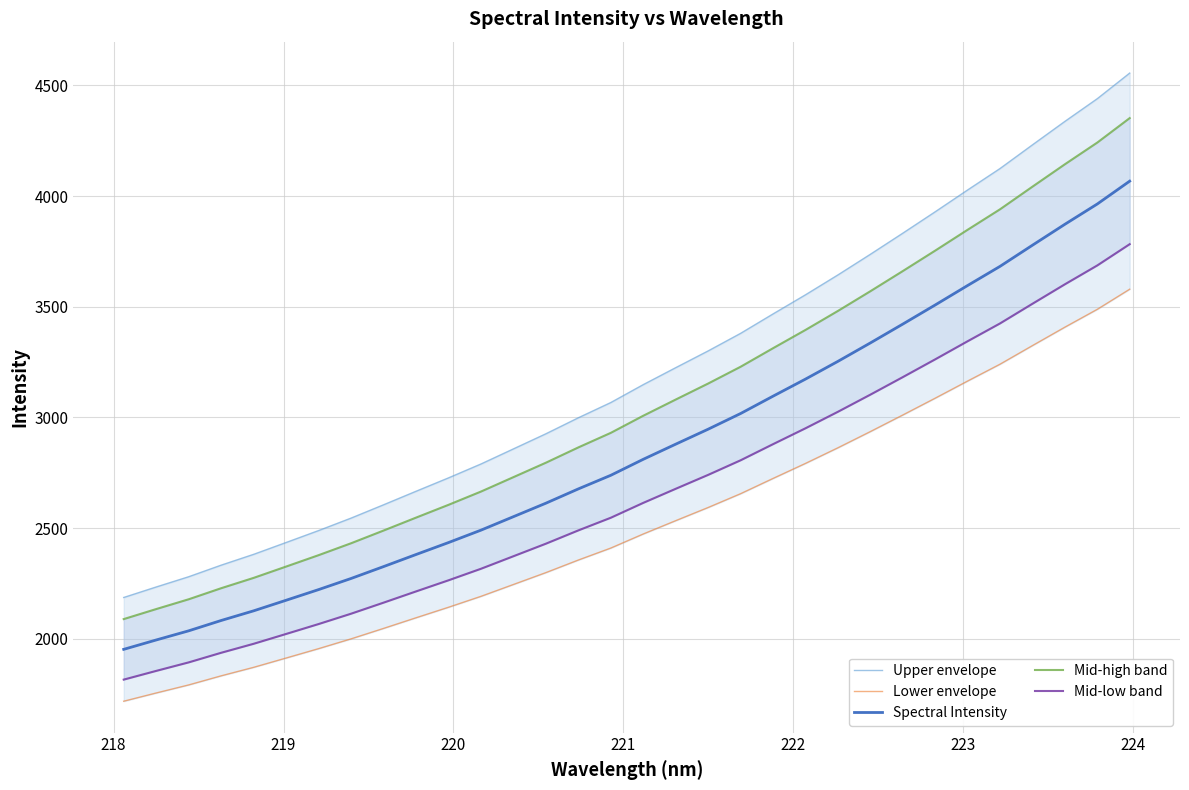

What is the lowest value of the Spectral Intensity series?

1952.5